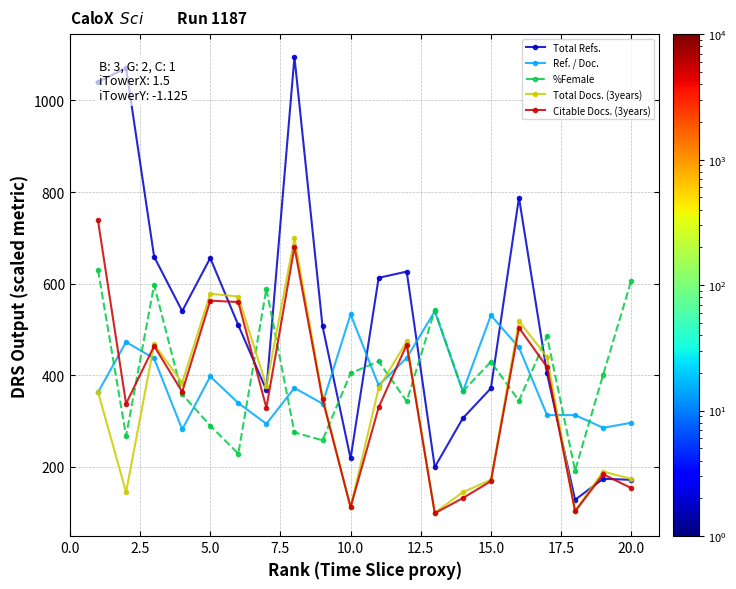

True or false: %Female and Total Refs. intersect in this chart.

True